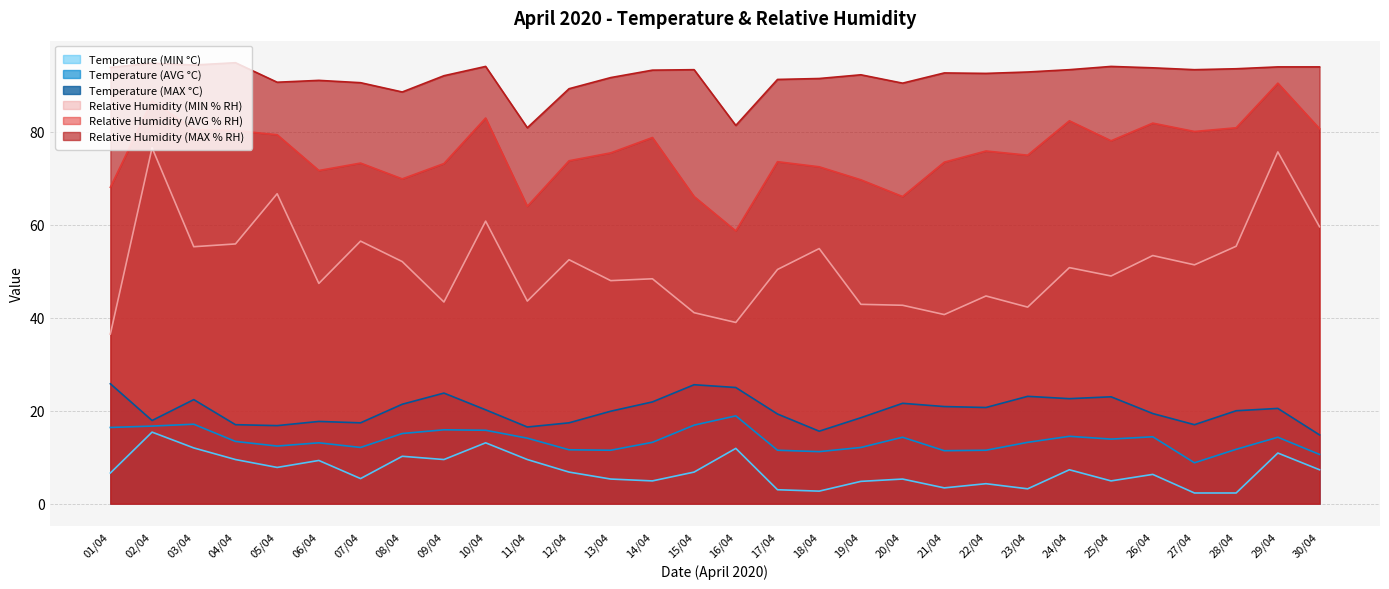

Rank the series by their maximum value, from highest to lowest.

Relative Humidity (MAX % RH), Relative Humidity (AVG % RH), Relative Humidity (MIN % RH), Temperature (MAX °C), Temperature (AVG °C), Temperature (MIN °C)